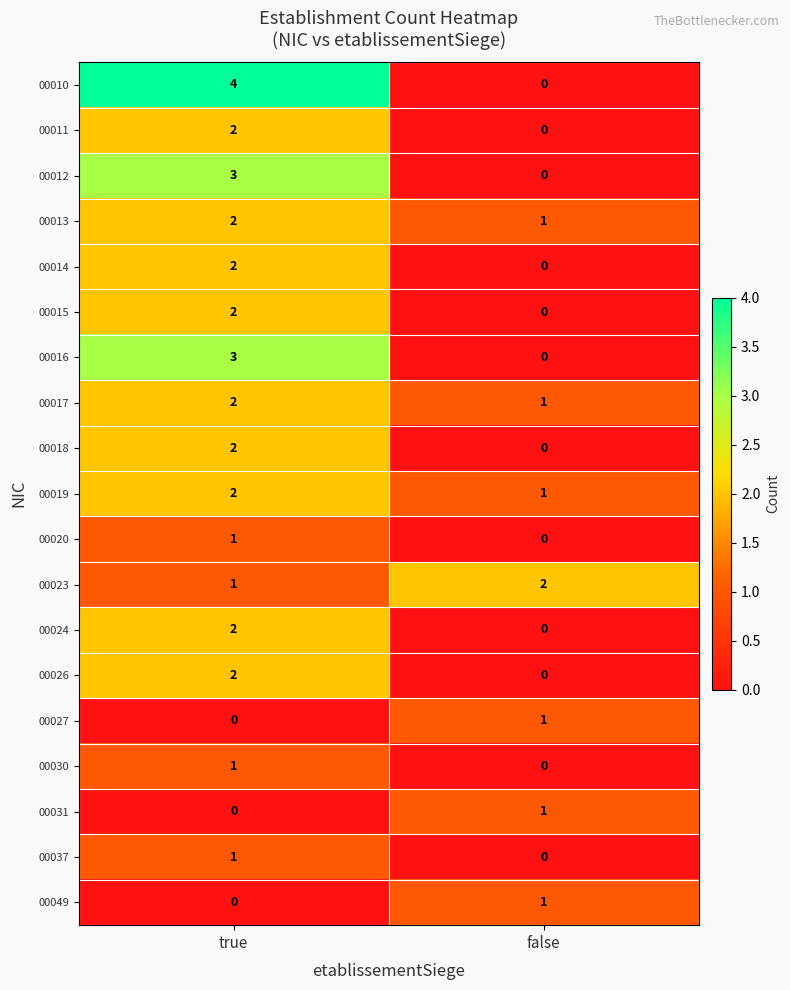

What is the spread (max minus min) of values at true?

4